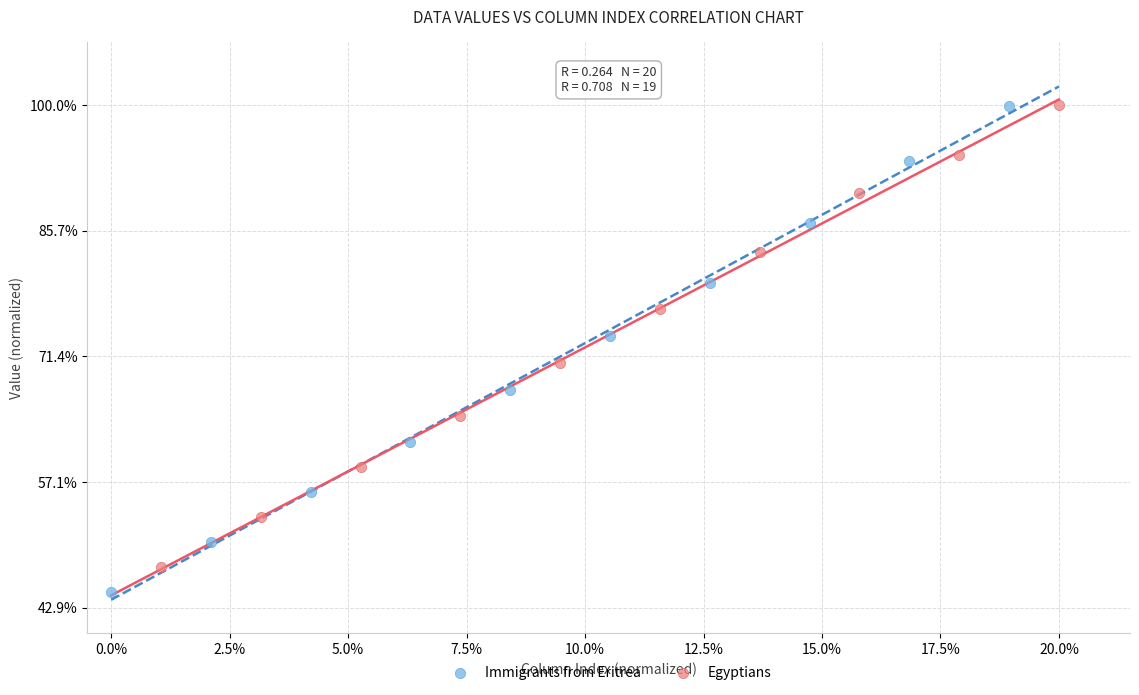

Which series has the largest Y range (max minus min)?

Immigrants from Eritrea